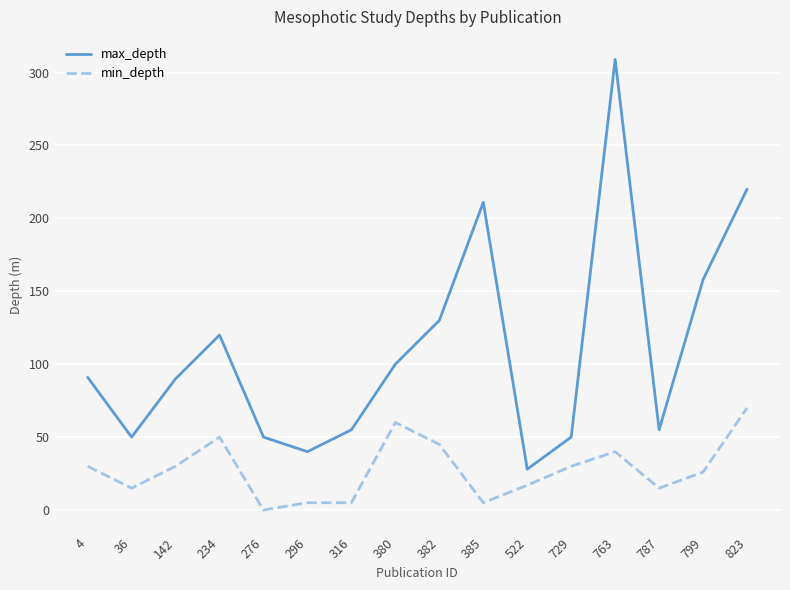

At which category is the sum across all series the highest?

763